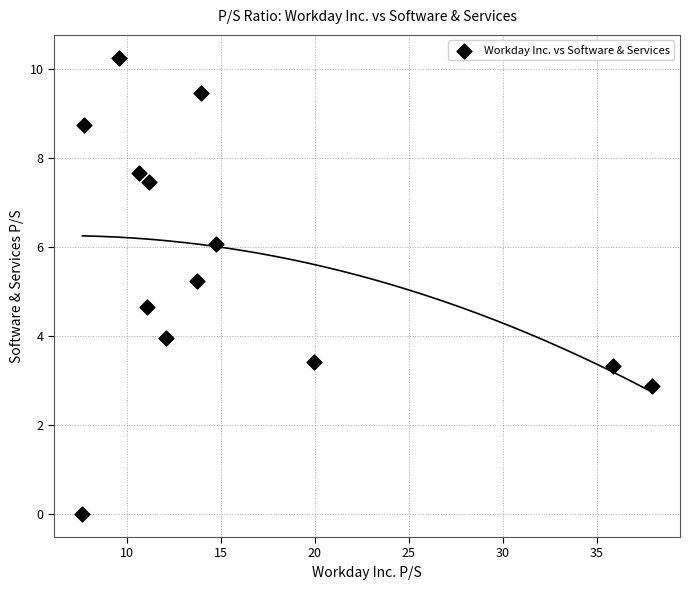

What is the range of Y values (max minus min)?

10.3